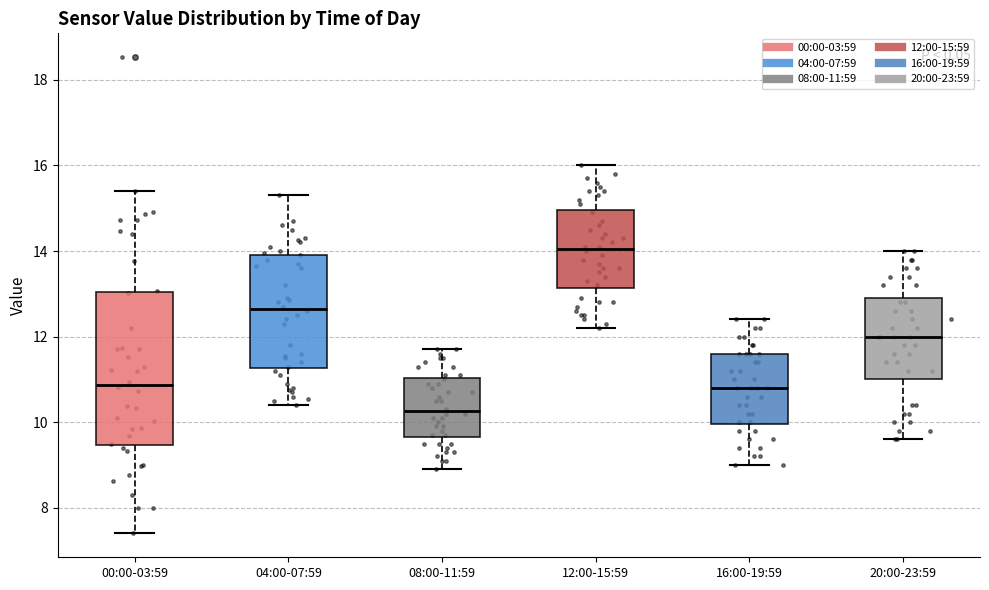

Which box's median line is the lowest?

08:00-11:59